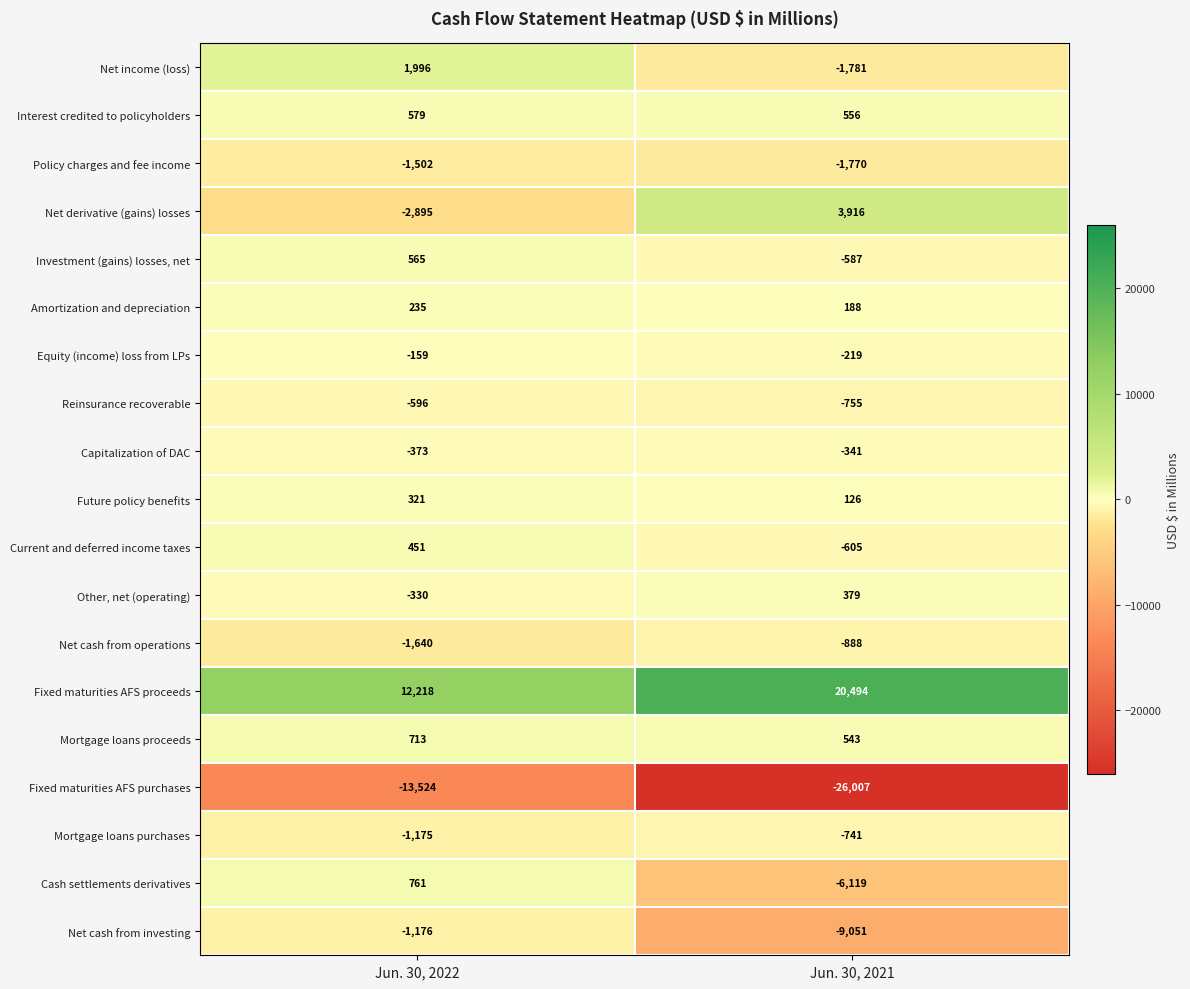

At which label does Investment (gains) losses, net reach its minimum?

Jun. 30, 2021